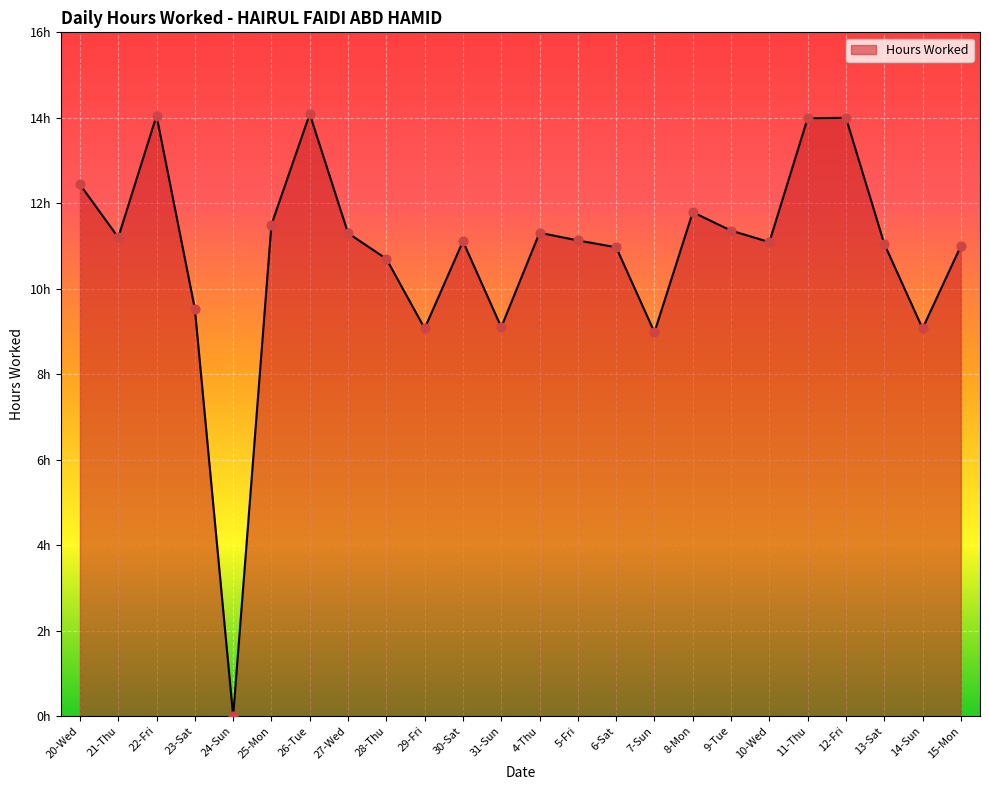

What is the ratio of the value at 8-Mon to the value at 28-Thu?

1.1